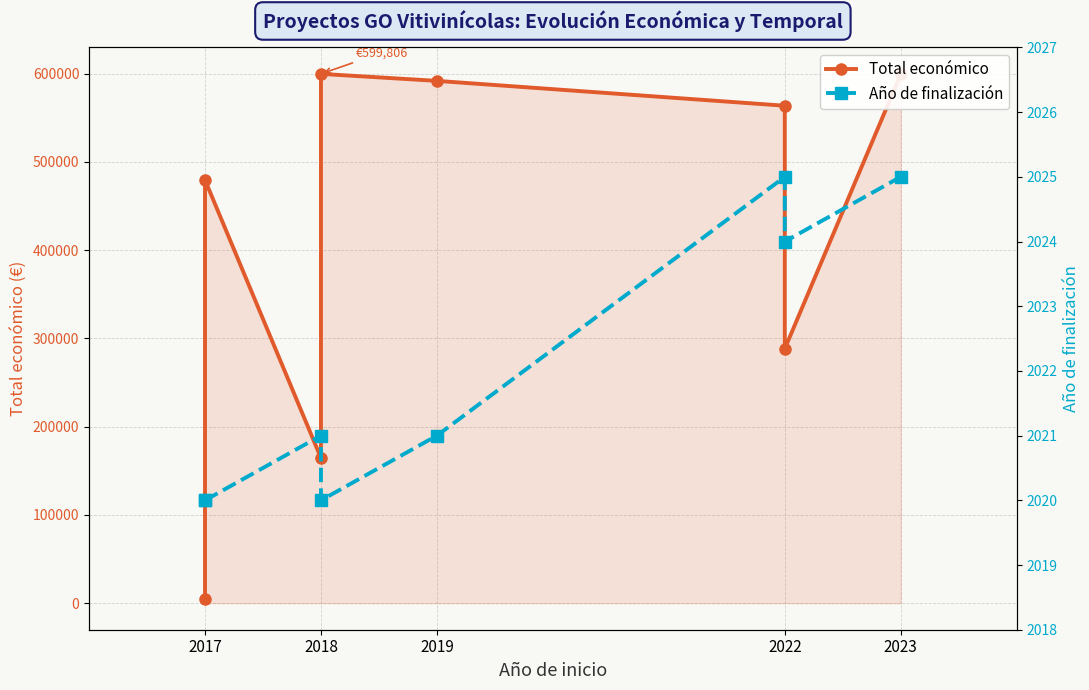

Which category has the lowest value across all series?

2017